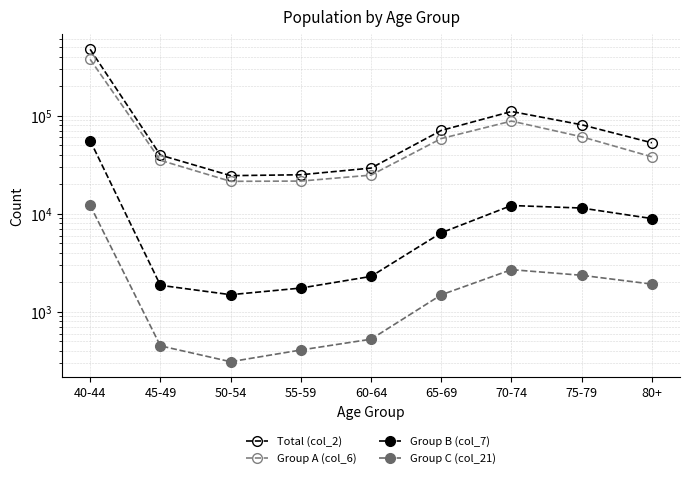

The value of Group B (col_7) at 55-59 is 2684. True or false?

False